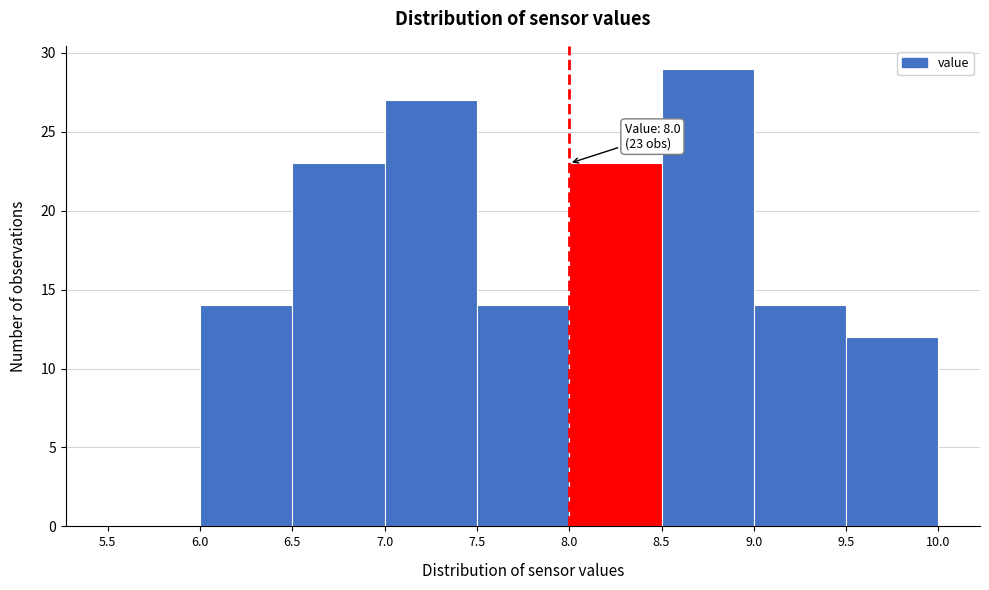

Over which range of the x-axis is the bar tallest?

8.5 to 9.0